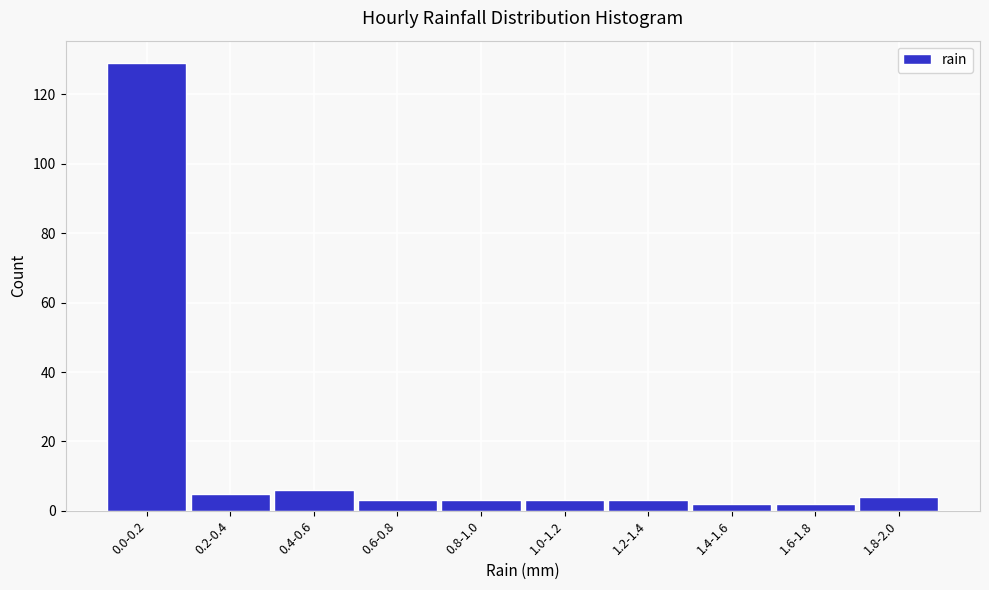

Reading left to right, what are all the values shown in this chart?

0.0-0.2=129	0.2-0.4=5	0.4-0.6=6	0.6-0.8=3	0.8-1.0=3	1.0-1.2=3	1.2-1.4=3	1.4-1.6=2	1.6-1.8=2	1.8-2.0=4